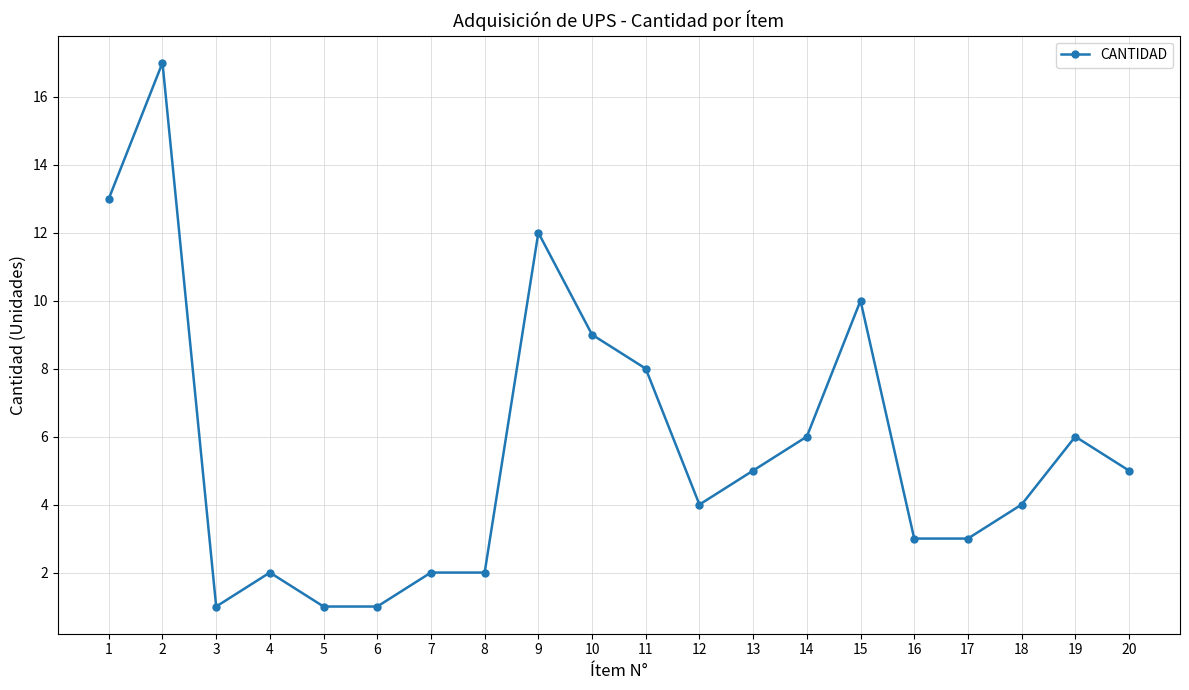

What is the value of the 14th point from the left?

6